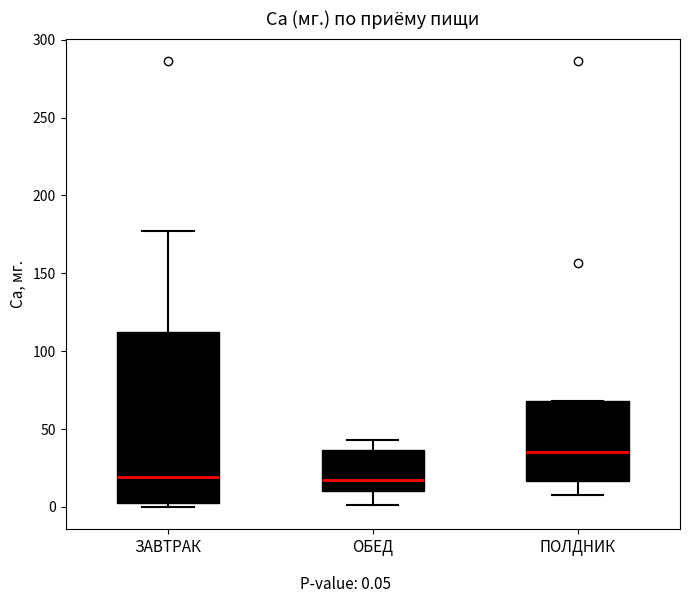

Which box's median line is the highest?

ПОЛДНИК